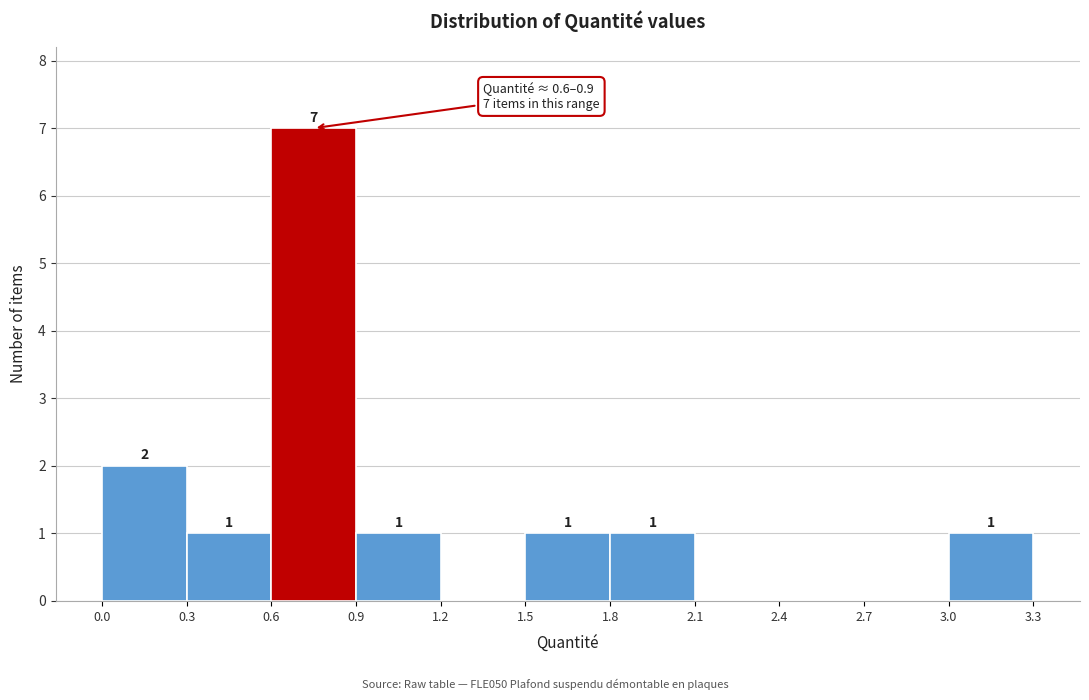

Which range on the x-axis has the tallest bar?

0.6 to 0.9